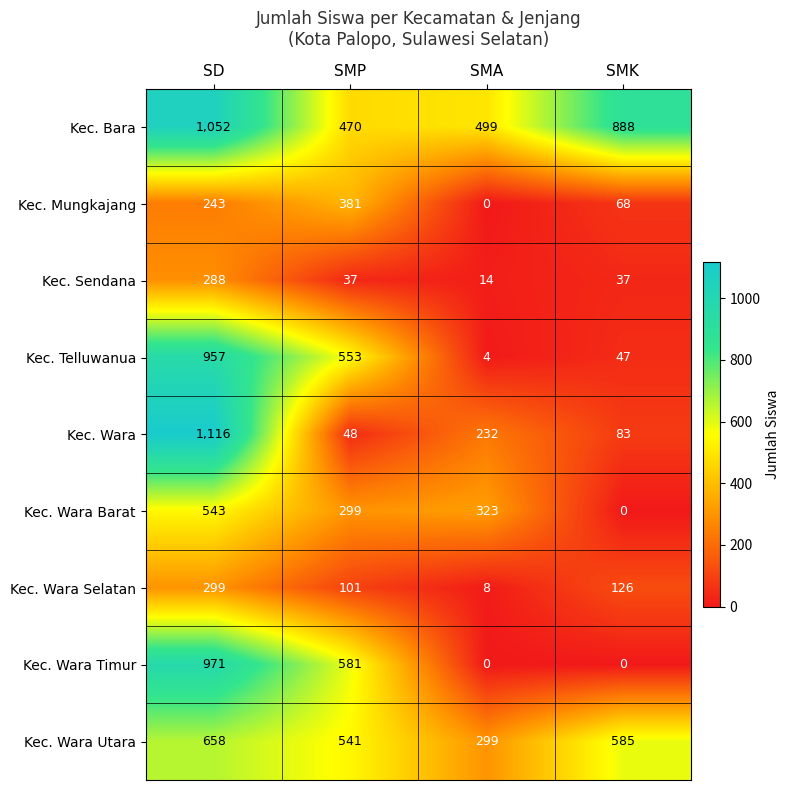

At which label is Kec. Telluwanua closest to 480?

SMP